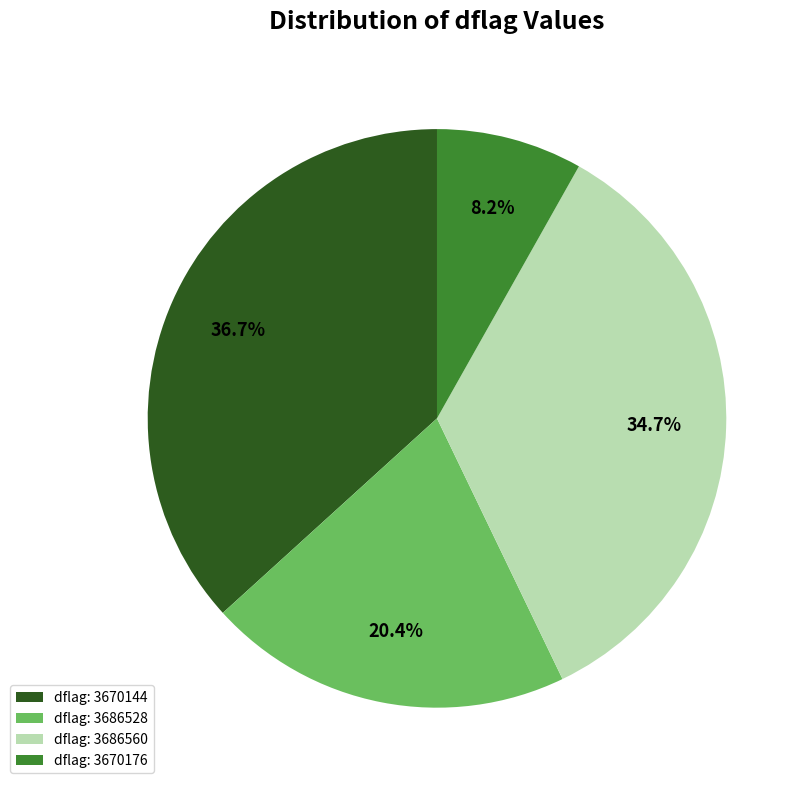

Between dflag: 3686560 and dflag: 3670176, which is larger?

dflag: 3686560